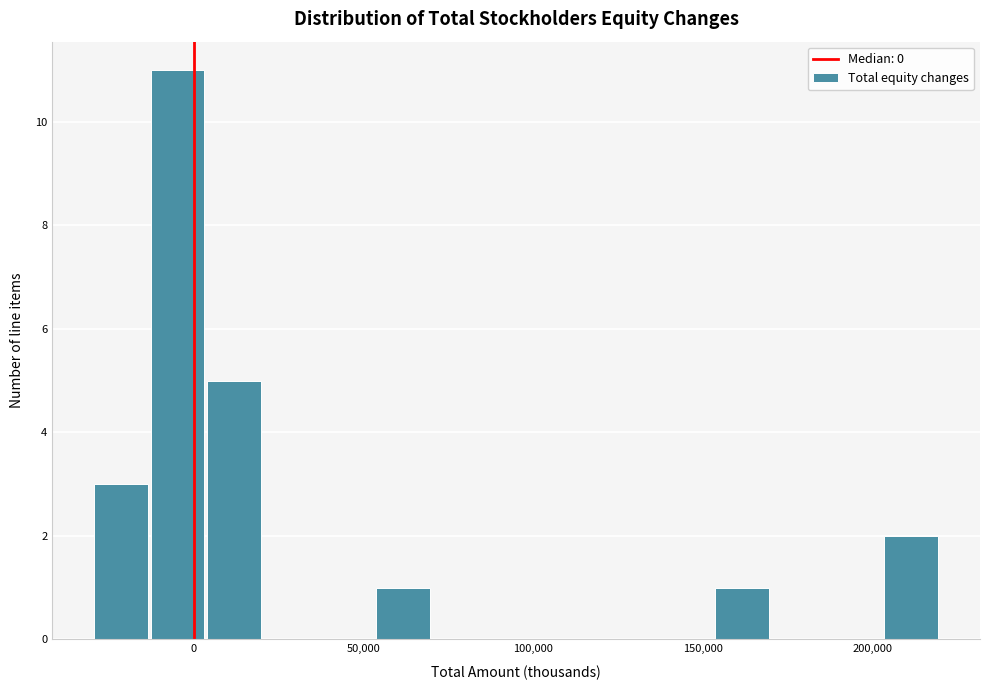

Around what value on the x-axis is the tallest bar? Give the approximate position of its centre, as read against the axis.

-5000